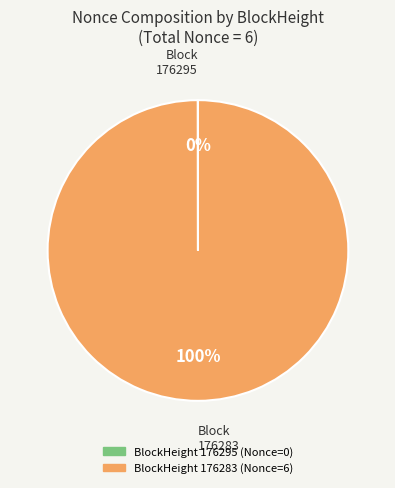

Is there any slice that represents more than half of the pie?

Yes